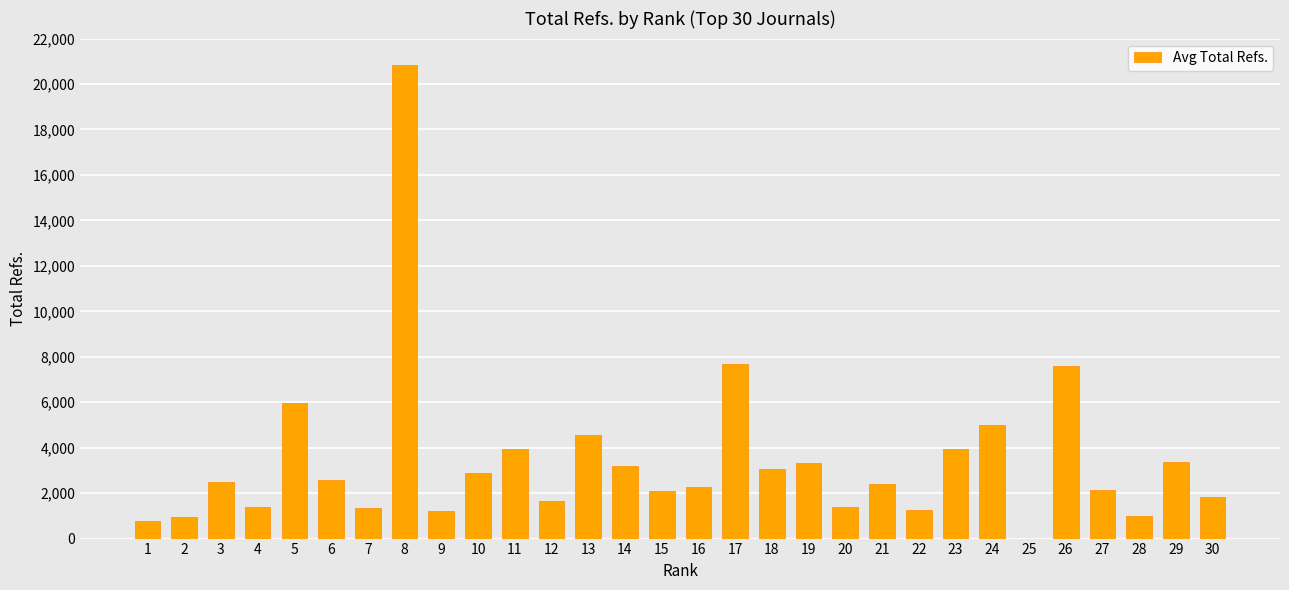

What is the change in value from 9 to 30?

+647